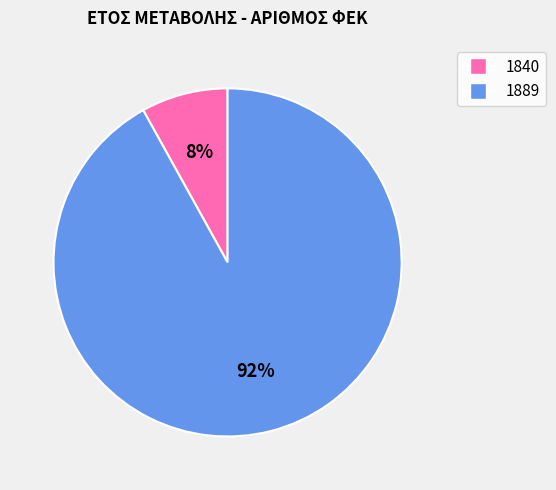

Rank the categories by value from highest to lowest.

1889, 1840